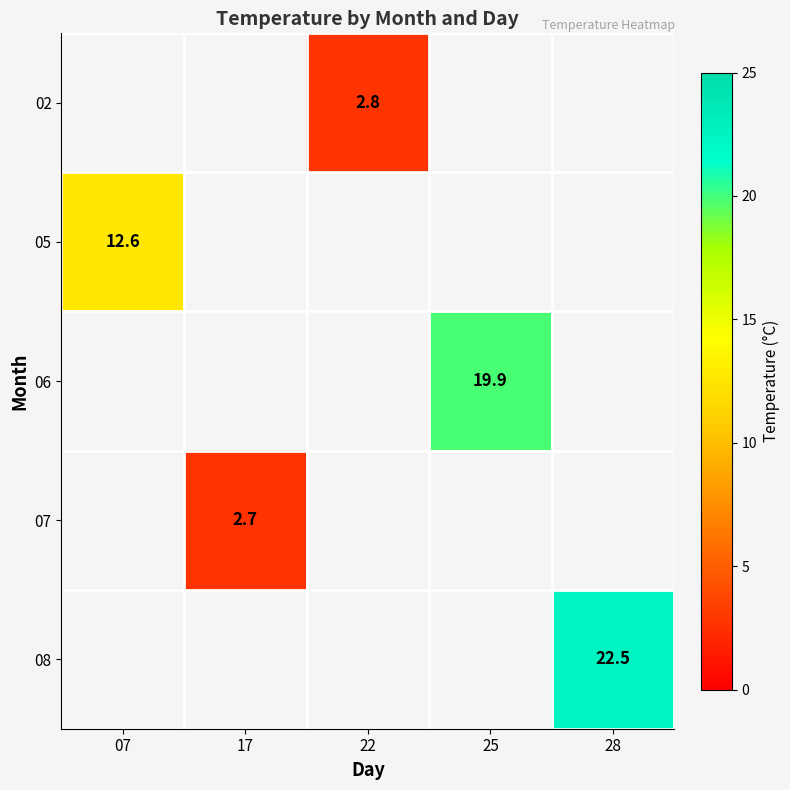

How many series are shown in this chart?

5